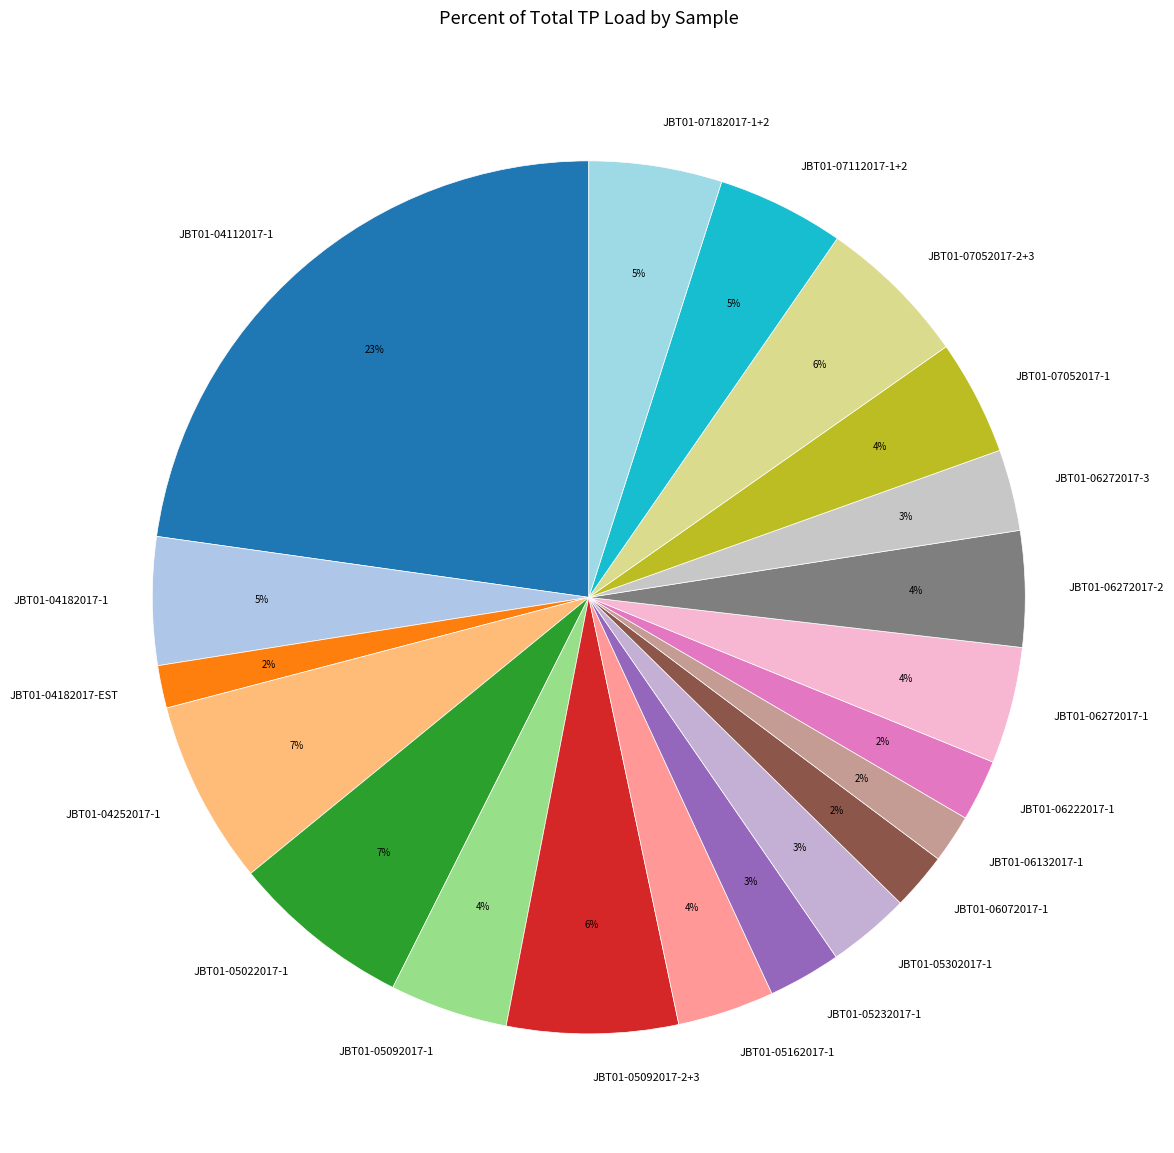

Which category has the biggest portion of the pie?

JBT01-04112017-1